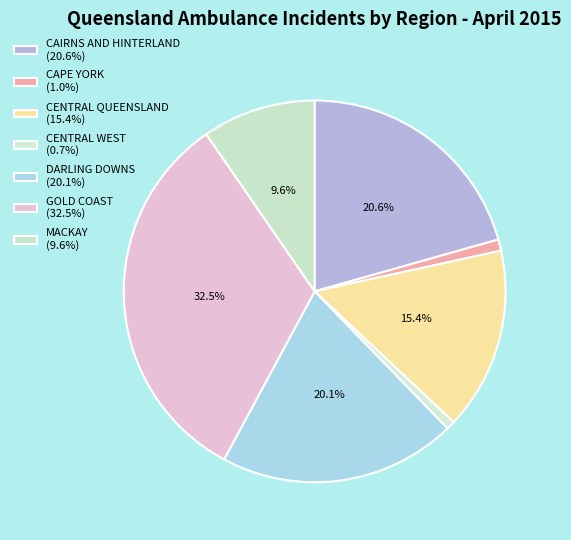

Count the number of slices in the pie.

7